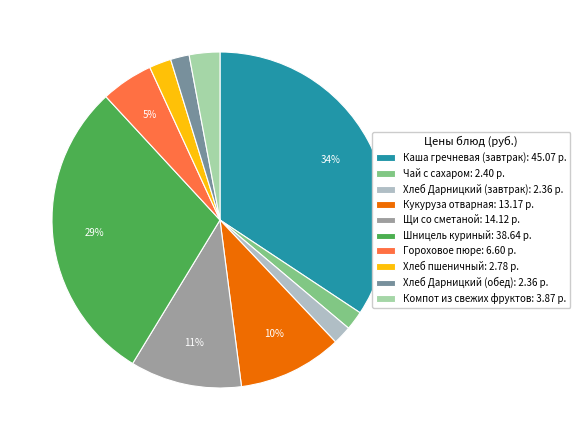

Count the number of slices in the pie.

10